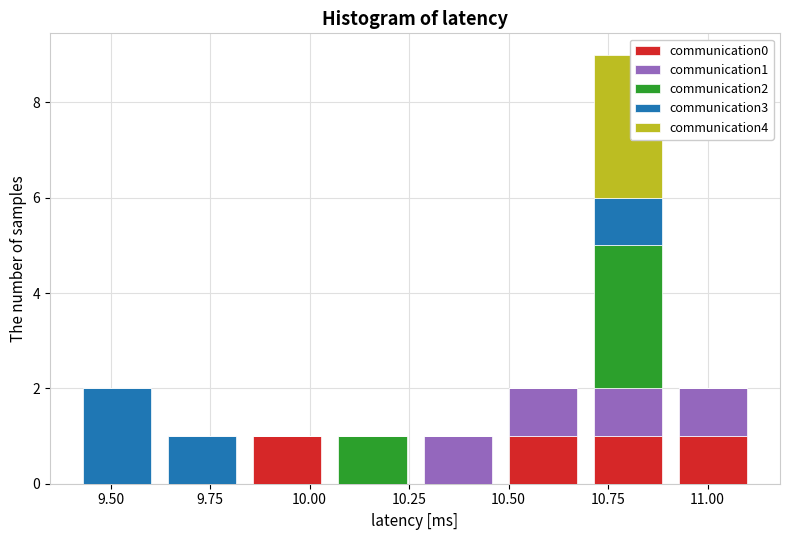

What is the total height of the stacked bar covering 9.85 to 10.05 on the x-axis? Neither the bar edges nor the heights are printed on the chart, so give them approximately, as read against the axes.

1